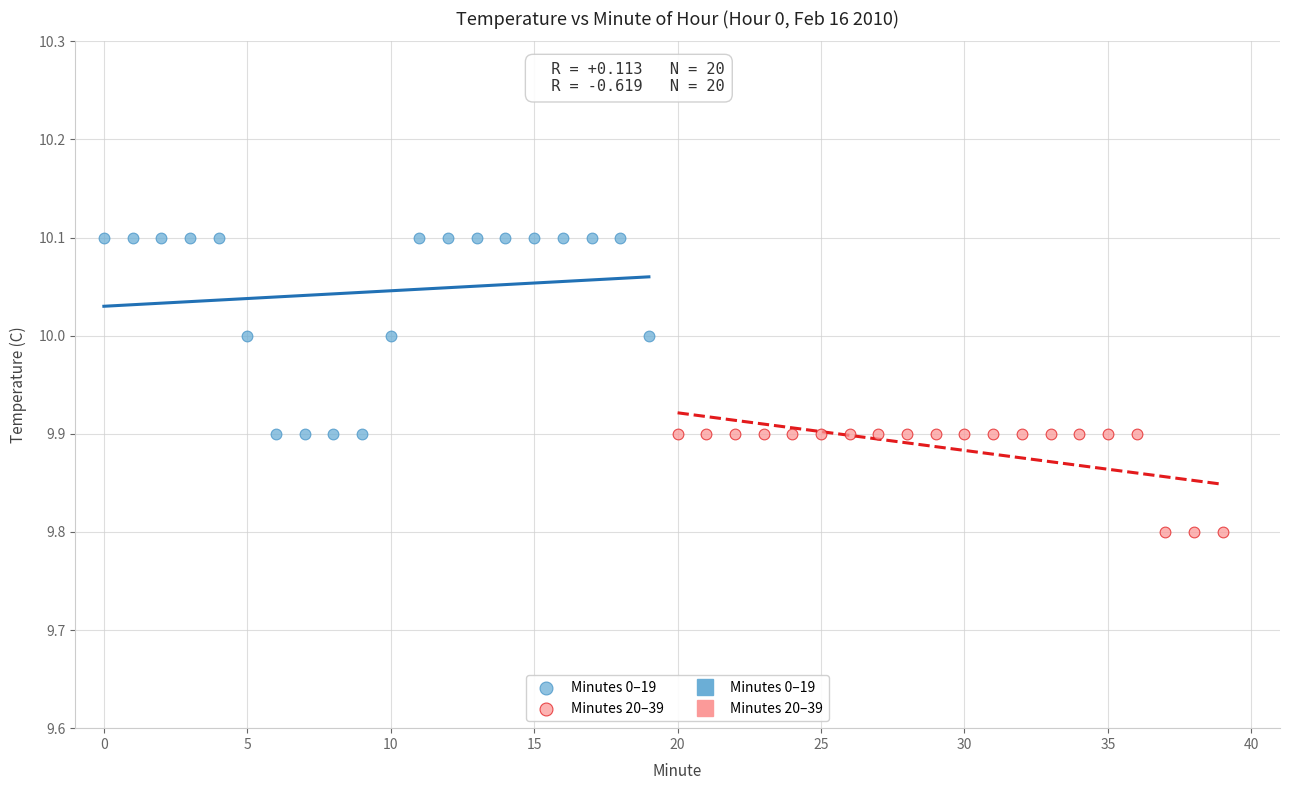

Which series has the largest Y range (max minus min)?

Minutes 0–19